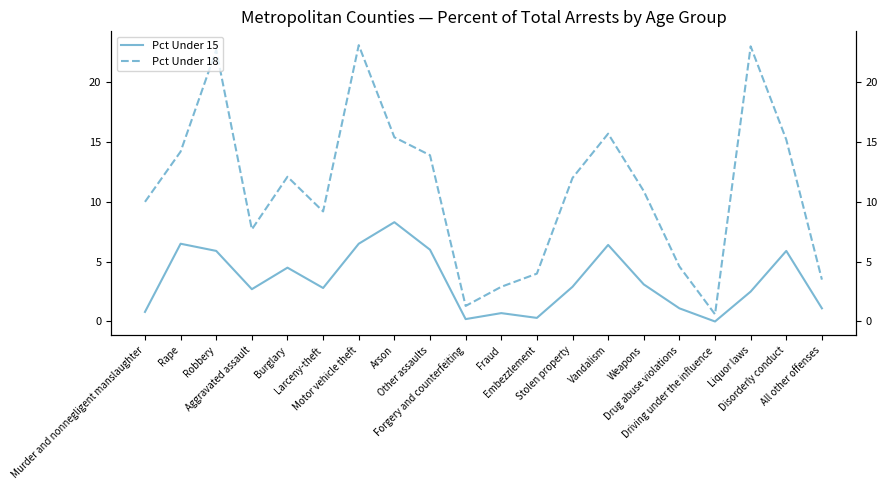

True or false: Pct Under 18 has a value of 16.8 at Burglary.

False